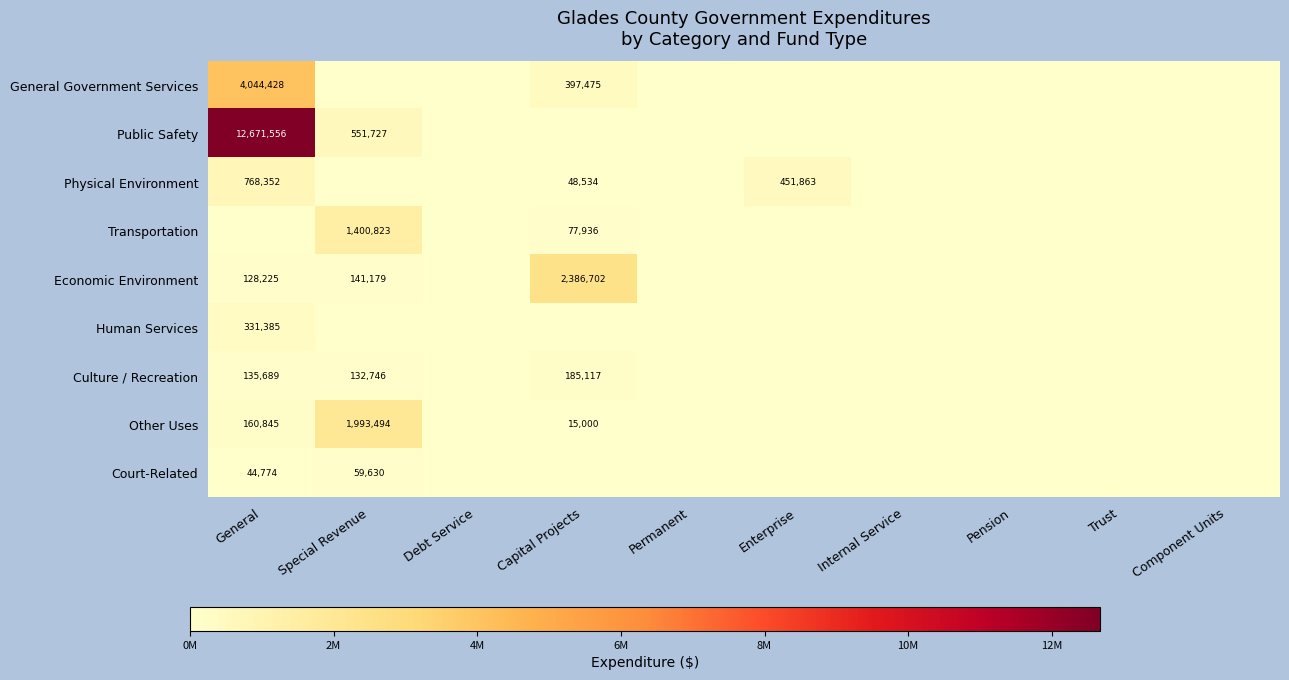

What is the total value across all series at General?

18285254